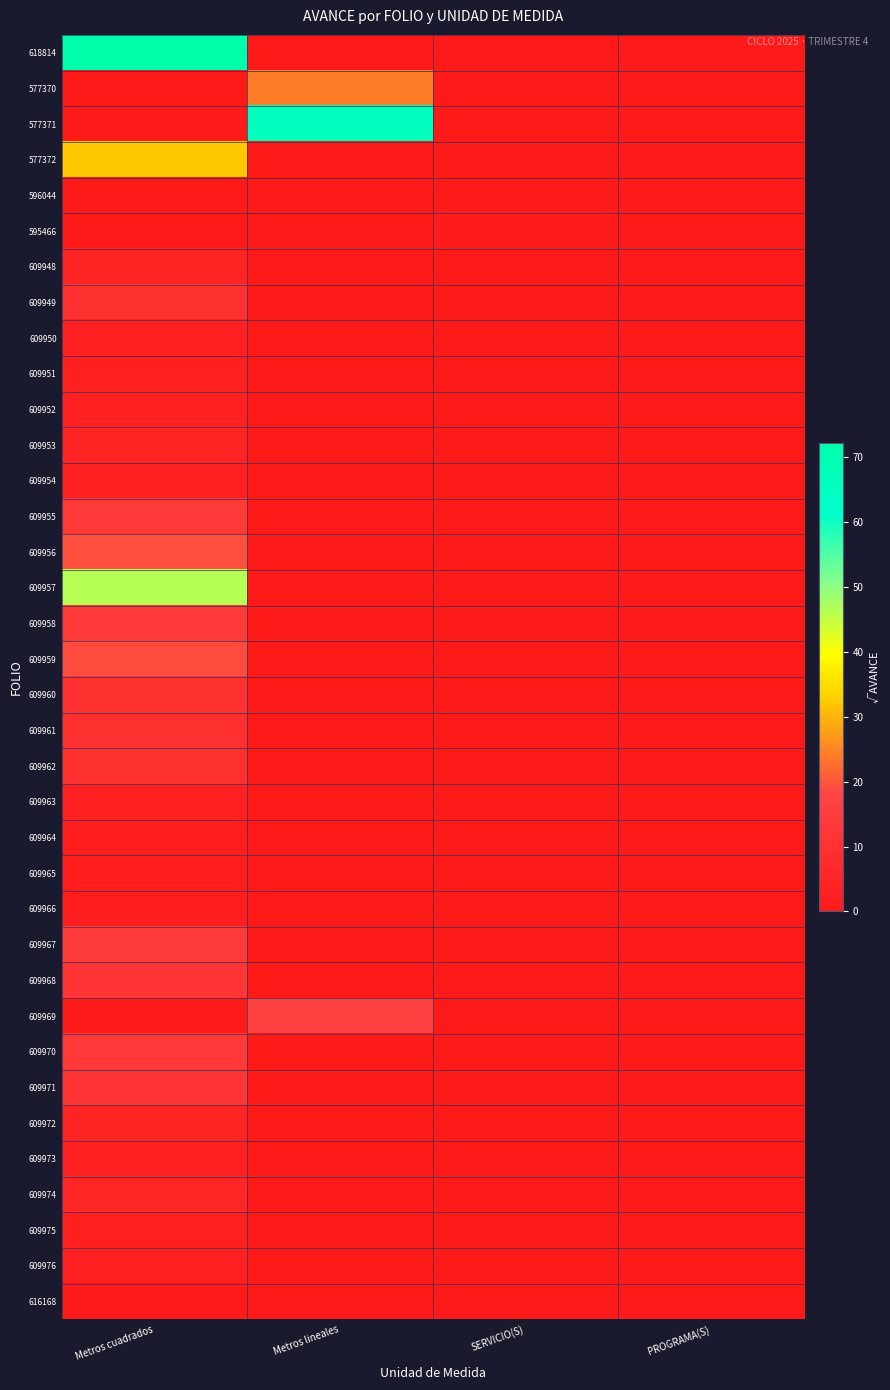

List the series in order of their peak value, highest first.

618814, 577371, 609957, 577372, 577370, 609956, 609959, 609969, 609967, 609955, 609970, 609958, 609971, 609968, 609949, 609960, 609961, 609962, 609974, 609972, 609948, 609953, 609954, 609963, 609950, 609973, 609952, 609976, 609951, 609975, 609965, 609966, 609964, 595466, 616168, 596044